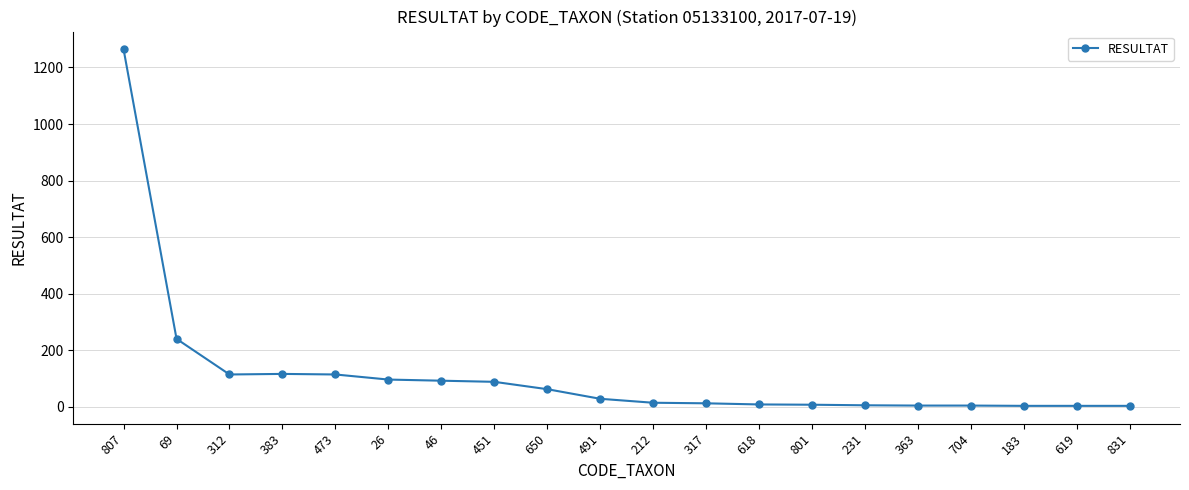

The value at 46 is 29. True or false?

False